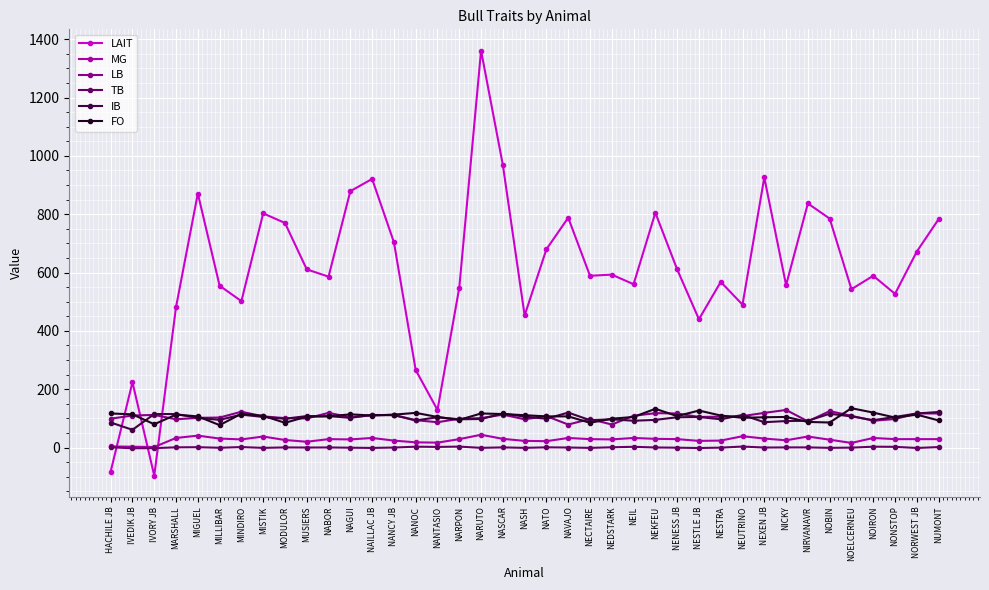

Which category has the highest value across all series?

NARUTO